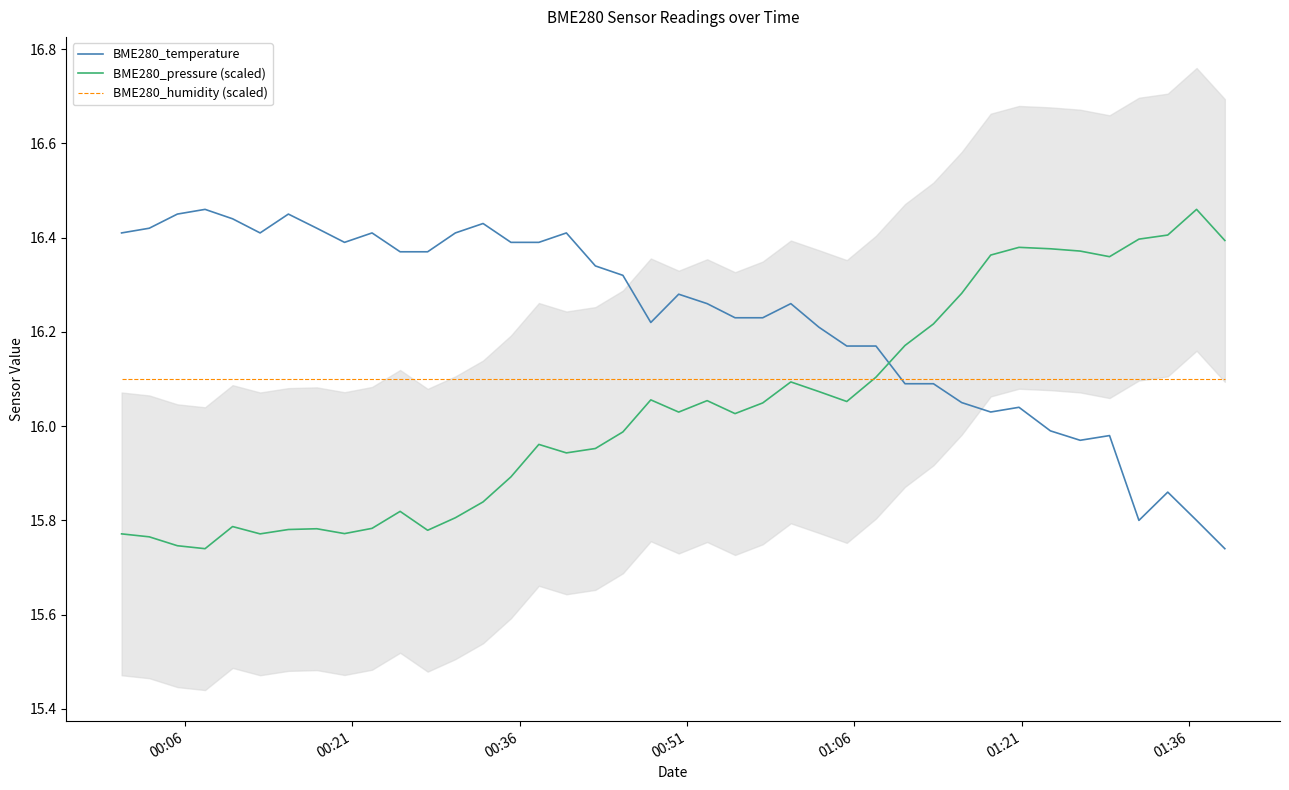

Which series ends up on top after the final intersection of BME280_pressure (scaled) and BME280_temperature?

BME280_pressure (scaled)